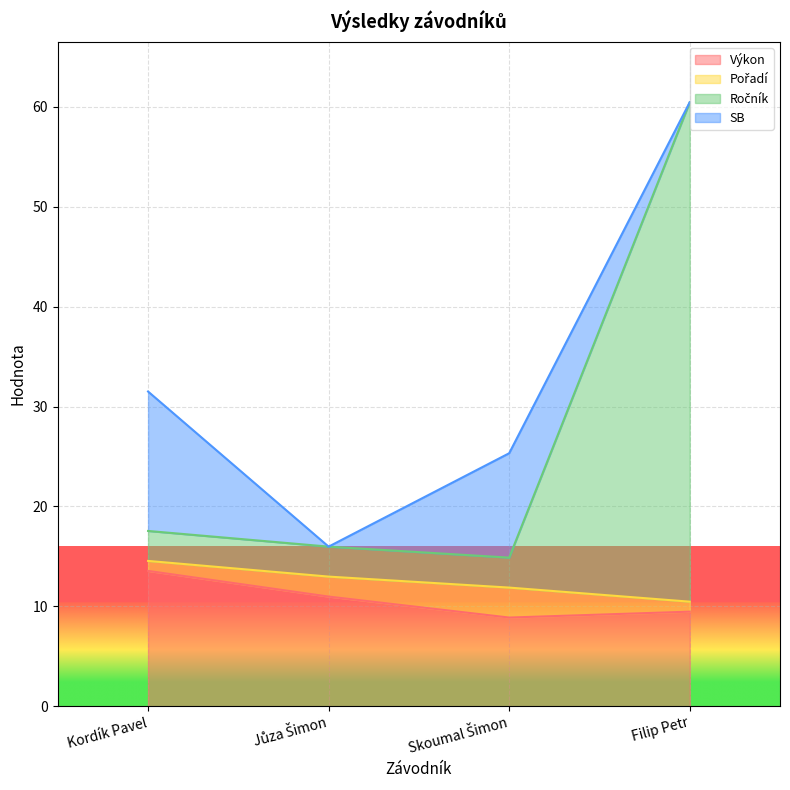

Rank the categories by Ročník value from highest to lowest.

Filip Petr, Kordík Pavel, Jůza Šimon, Skoumal Šimon